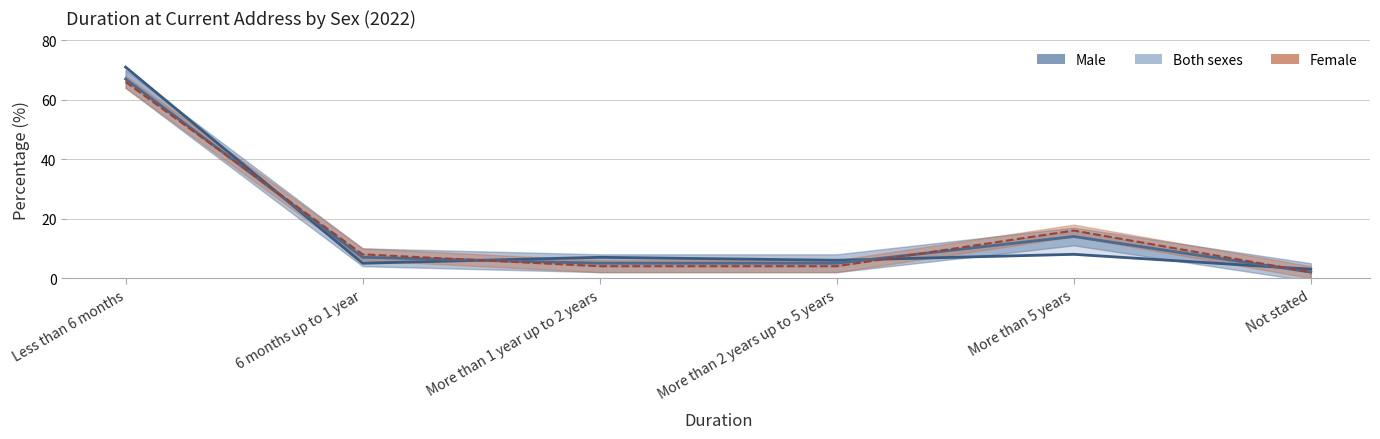

True or false: Both sexes has more than 0 interior local peaks.

True